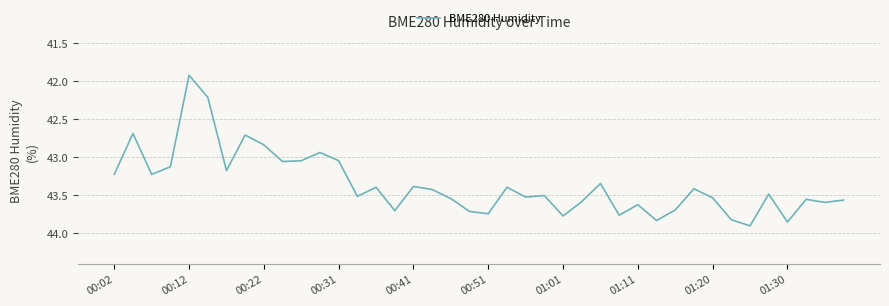

What is the difference between the maximum and minimum values?

2.0